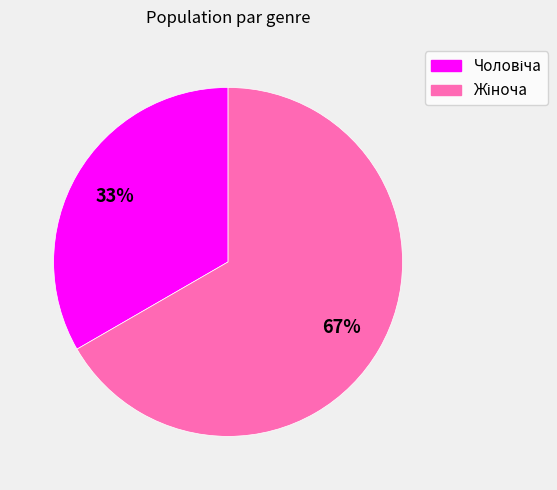

To the nearest percent, what is the average slice percentage?

50%